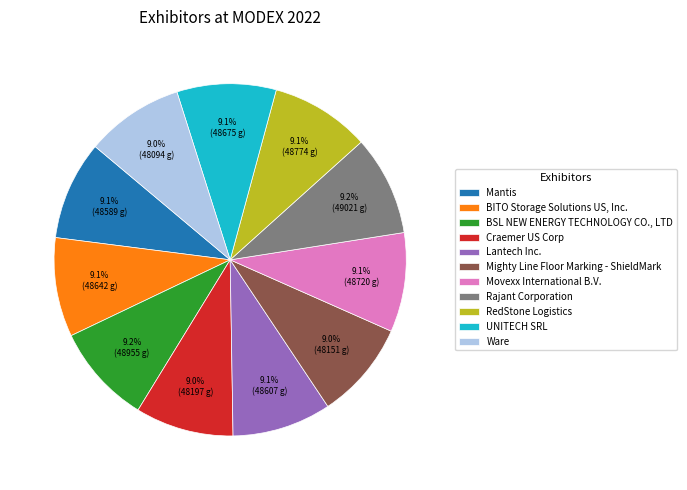

Approximately how many times larger is the value at Rajant Corporation compared to BSL NEW ENERGY TECHNOLOGY CO., LTD?

1.0